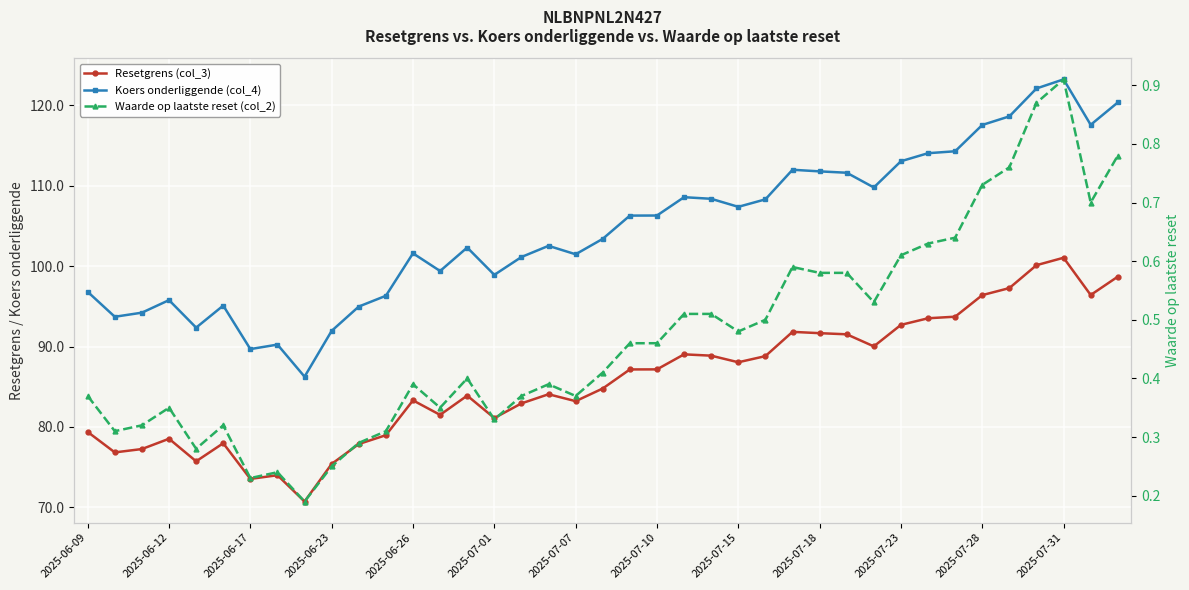

How many interior local peaks does the Koers onderliggende (col_4) series have?

9